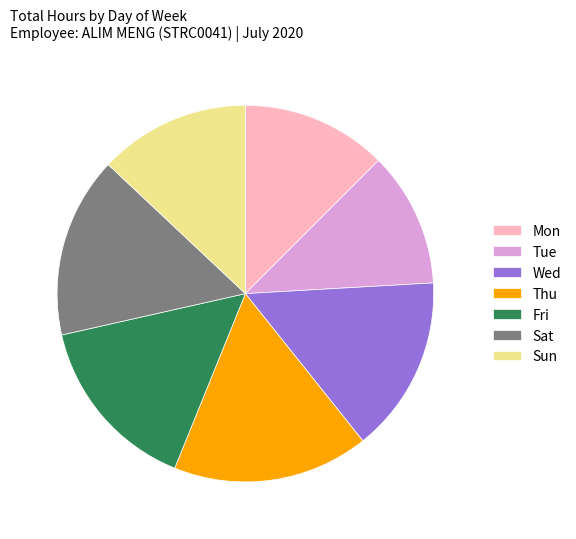

Does Fri represent more than half of the total?

No